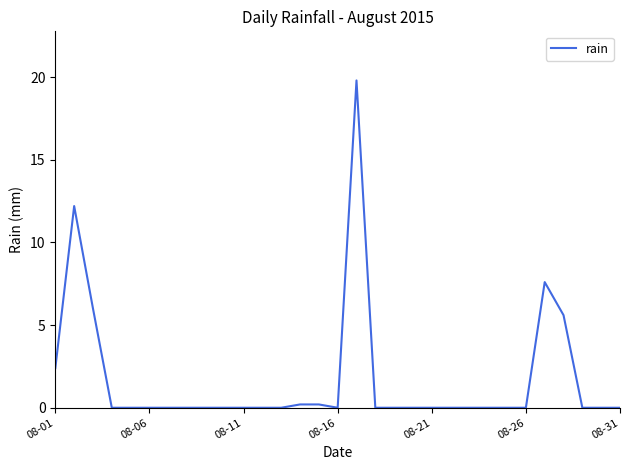

What is the difference between the maximum and minimum values?

19.8